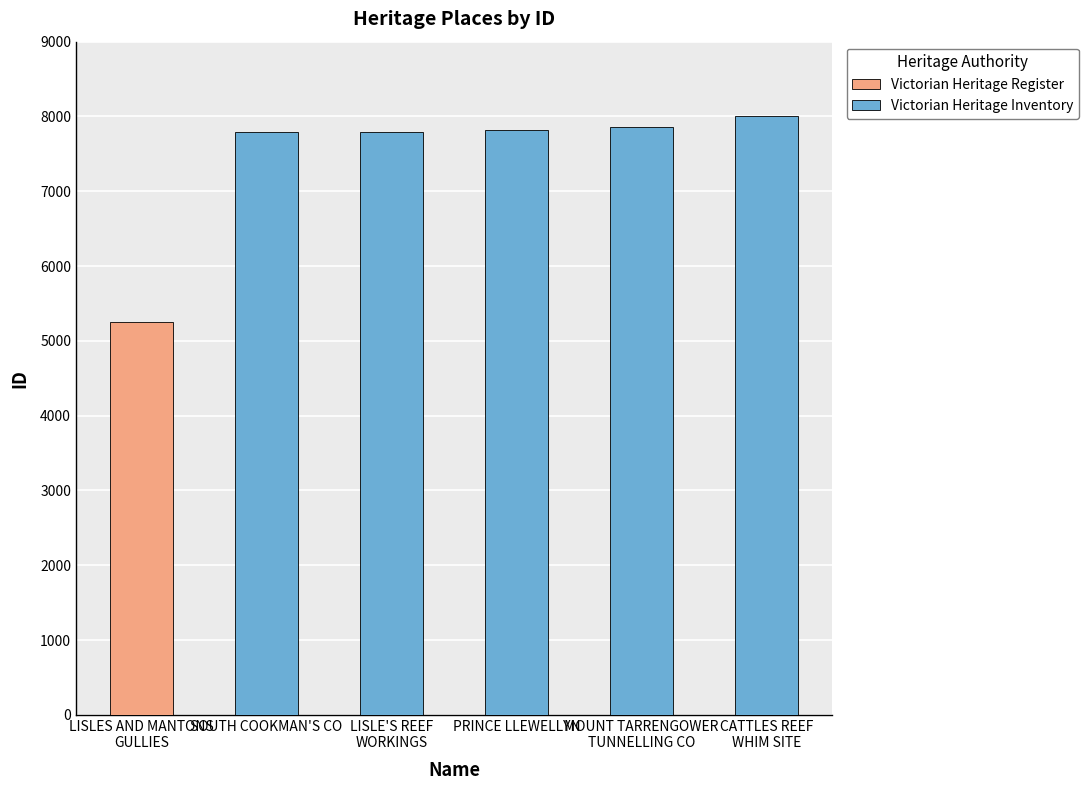

What is the change in value from LISLES AND MANTONS
GULLIES to LISLE'S REEF
WORKINGS?

+2543